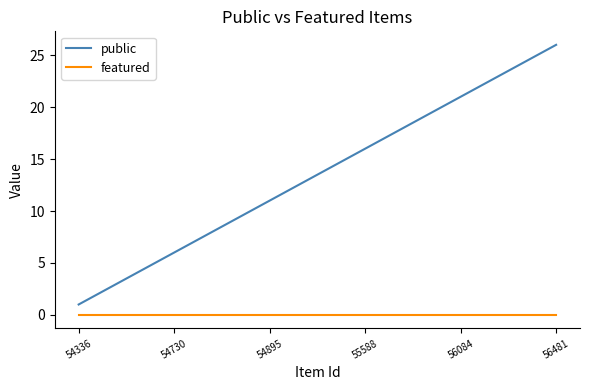

Rank the series by their average value, from highest to lowest.

public, featured